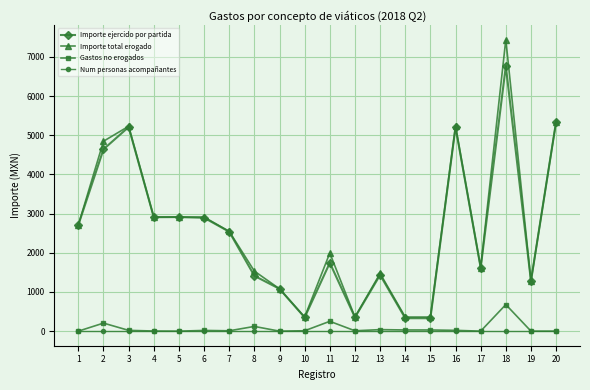

True or false: Gastos no erogados has more than 1 points higher than both neighbors.

True